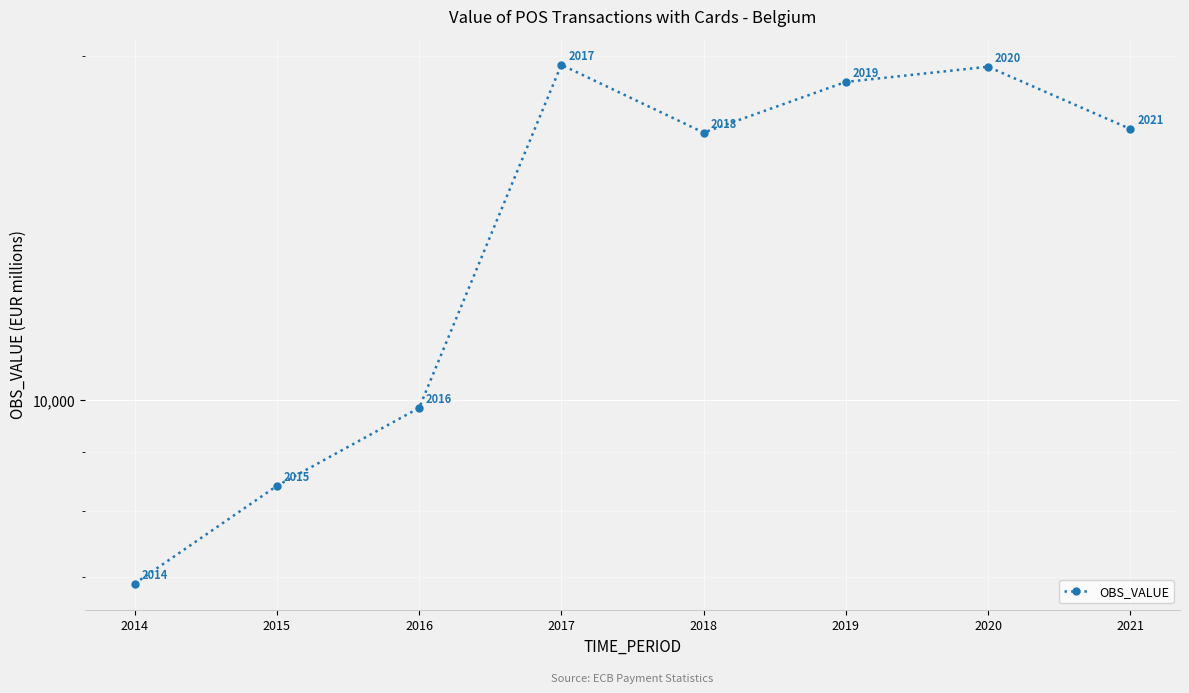

What is the difference between the maximum and minimum values?

12736.1